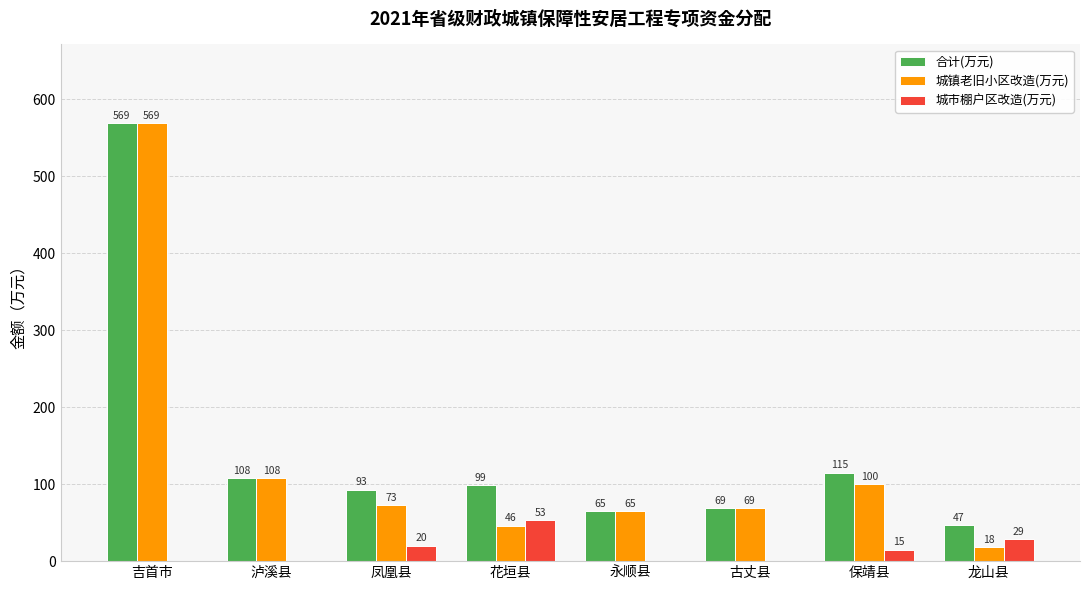

Where does the 城市棚户区改造(万元) series first go above 15?

凤凰县